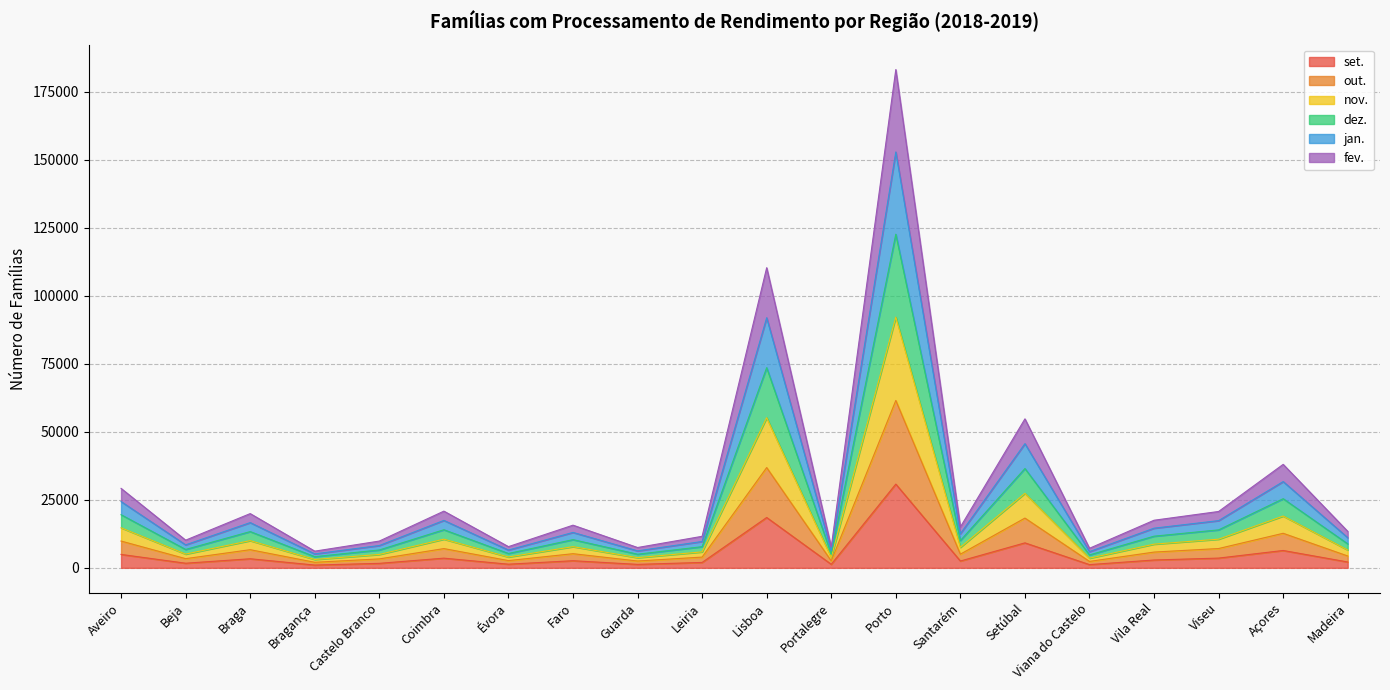

Does the chart display data point markers on the line(s)?

No